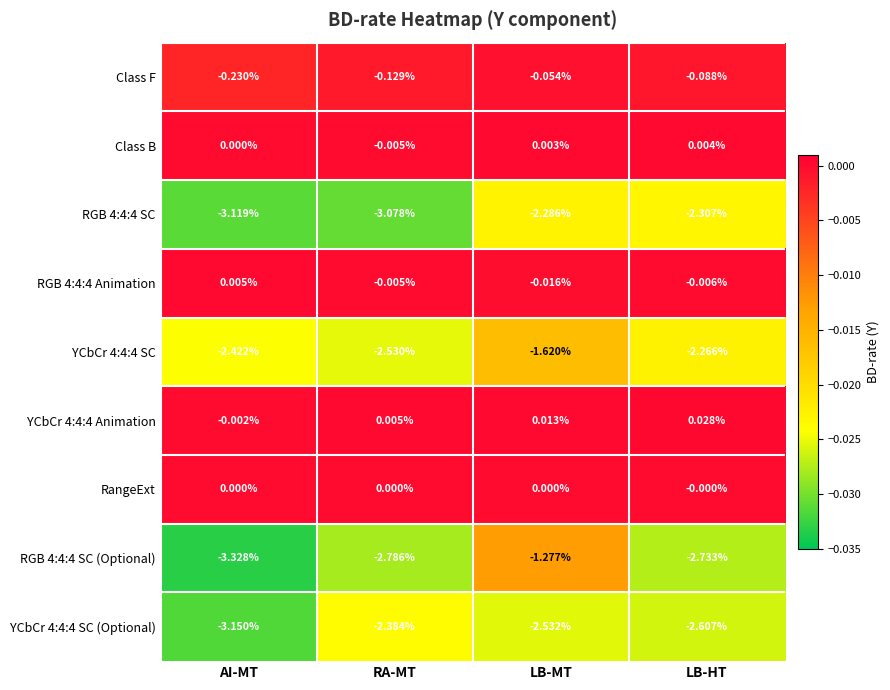

Which label corresponds to the smallest value in the chart?

AI-MT